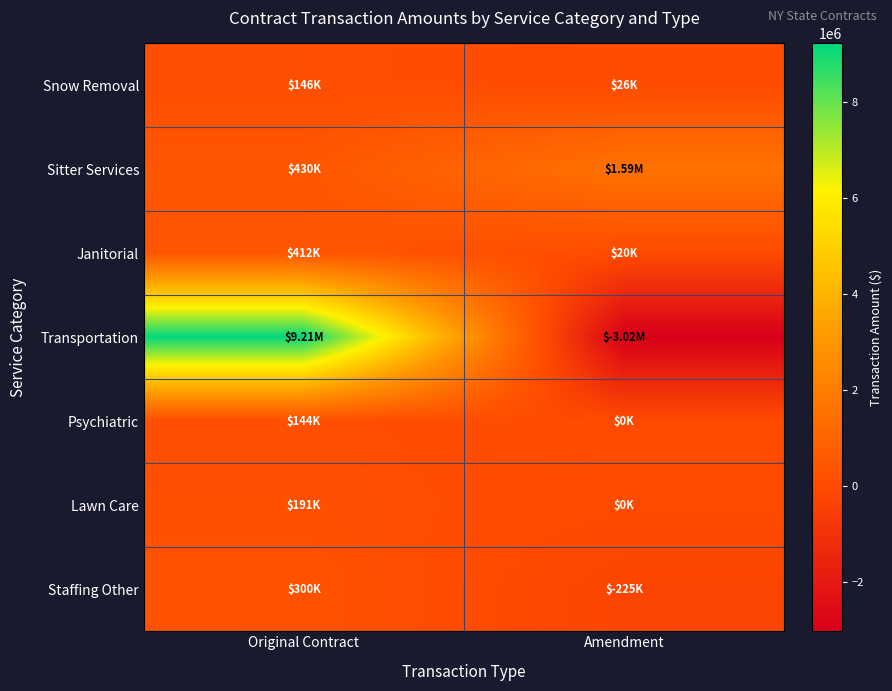

How many series are shown in this chart?

7